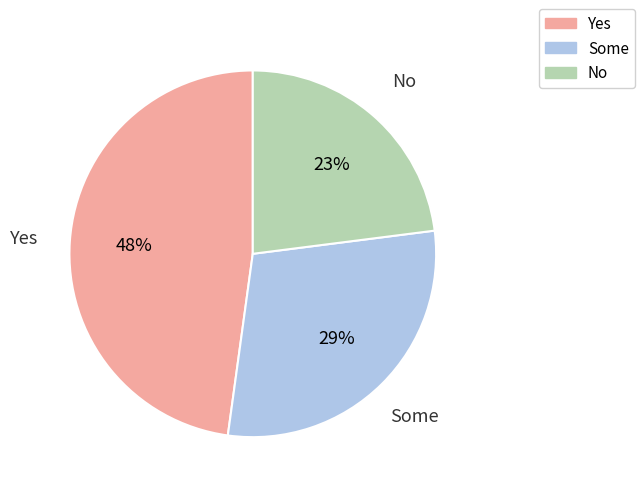

To the nearest percent, what is the average slice percentage?

33%